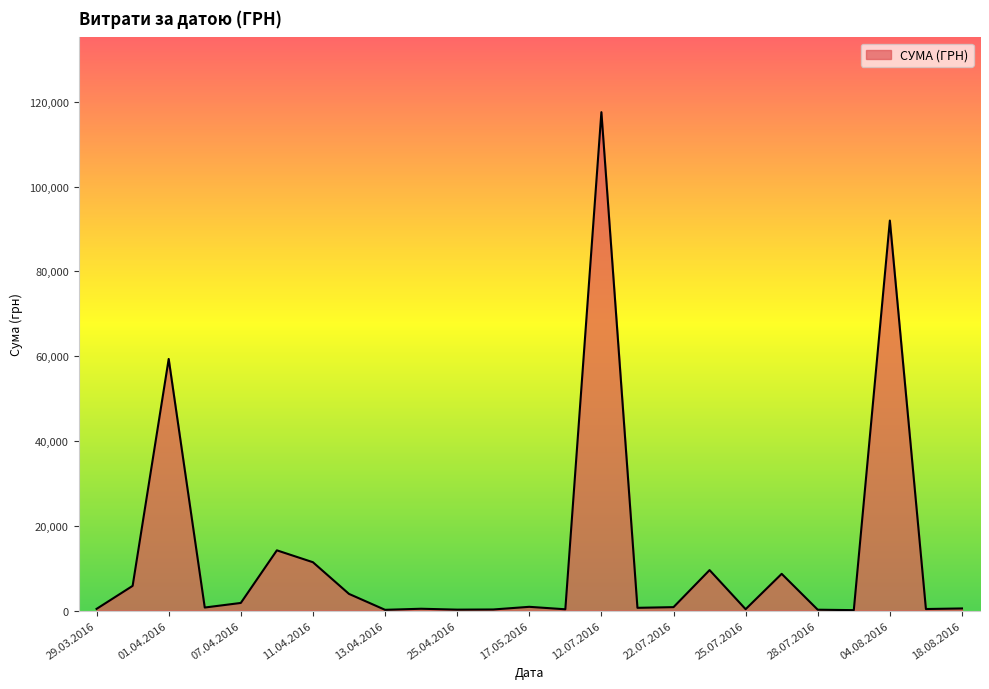

What is the maximum value shown in the chart?

117568.8